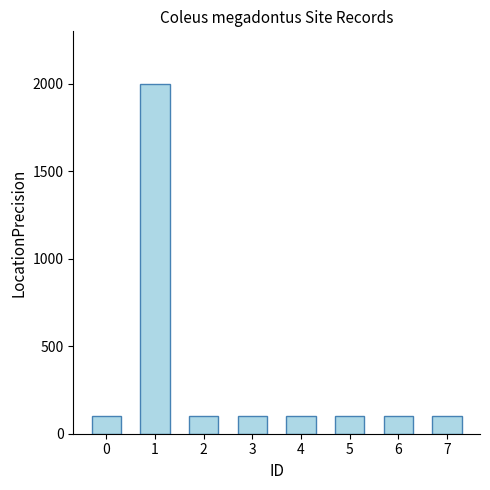

Is it true that the value at 7 is 100?

True